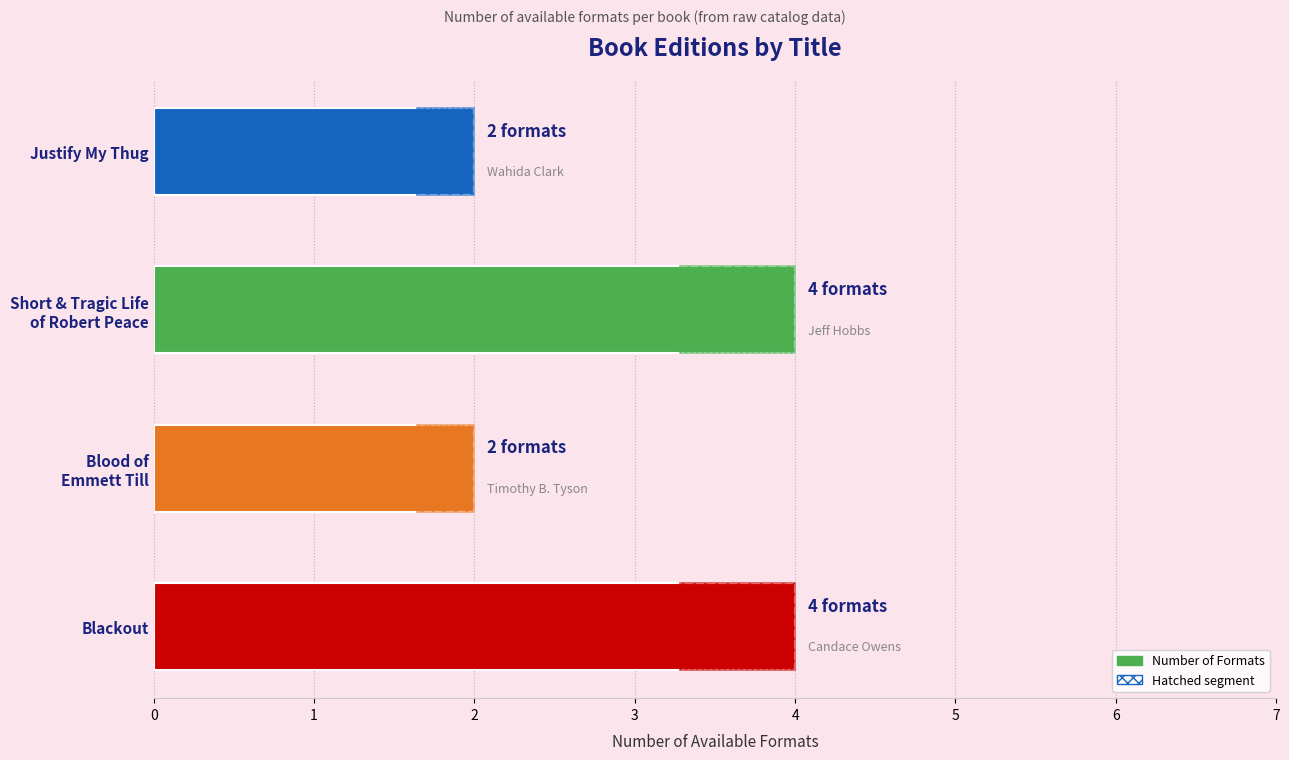

Which has a higher value, Blood of Emmett Till or Justify My Thug?

Blood of Emmett Till